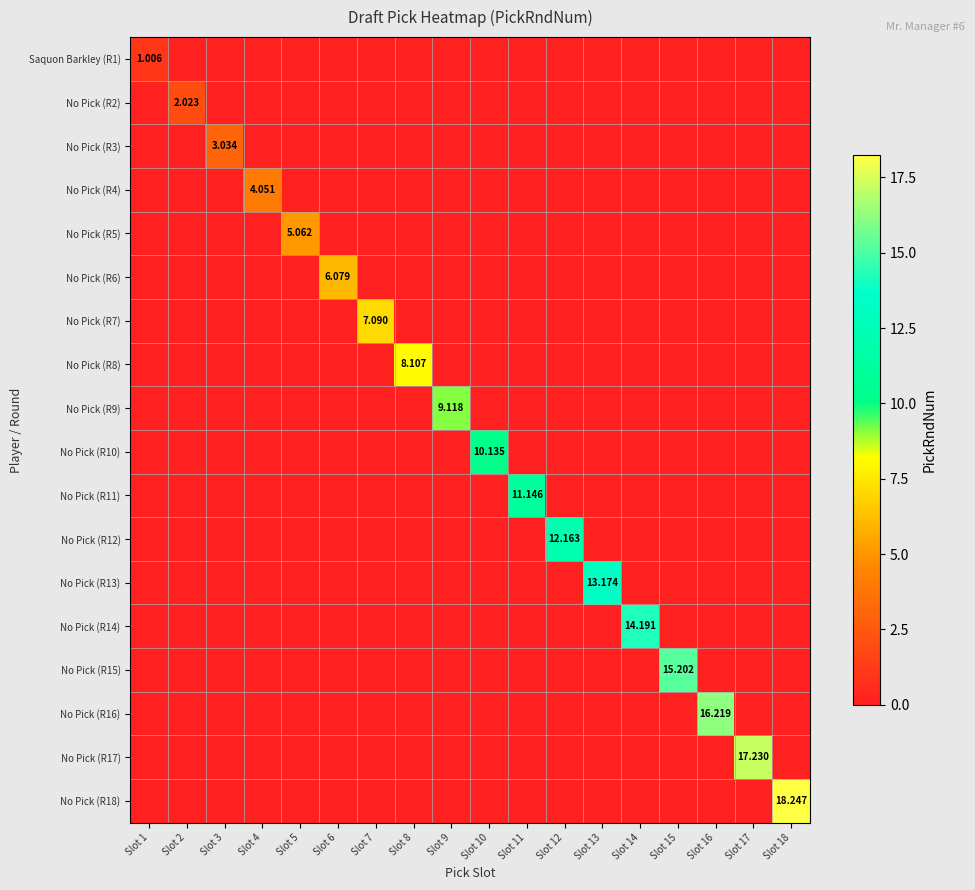

Which category has the lowest value in the No Pick (R7) series?

Slot 1